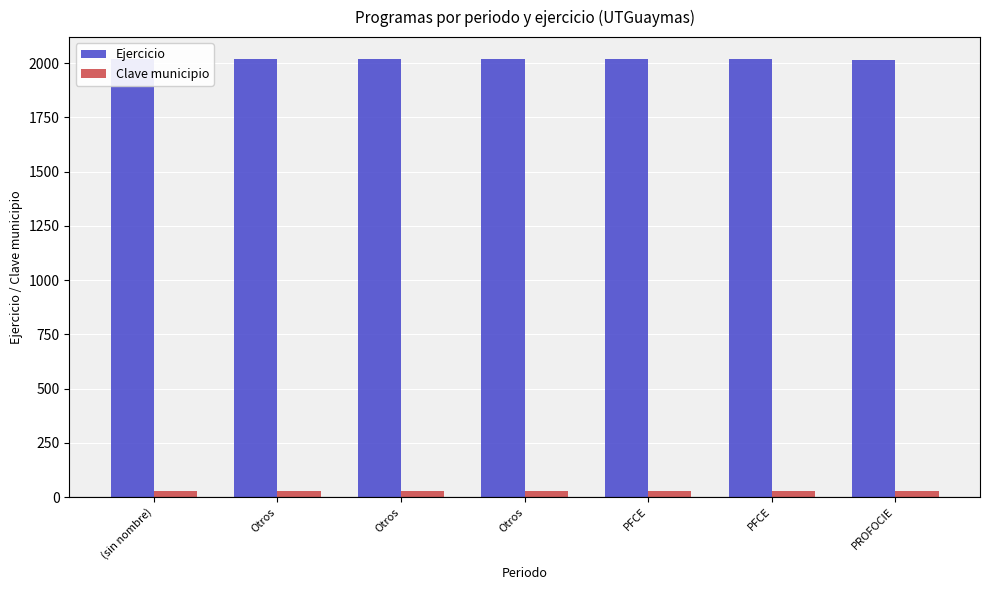

What is the approximate value of Clave municipio at Otros?

29